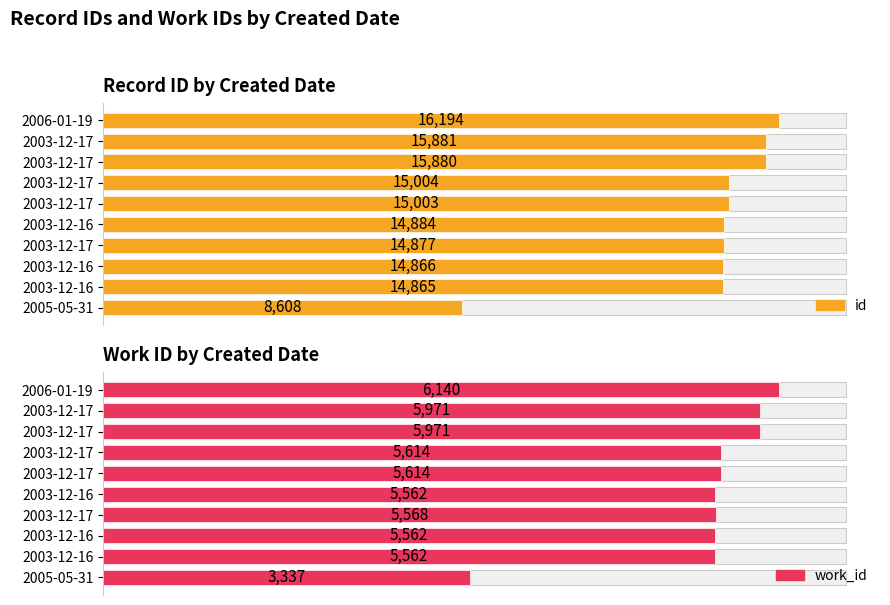

What is the maximum value shown in the chart?

16194